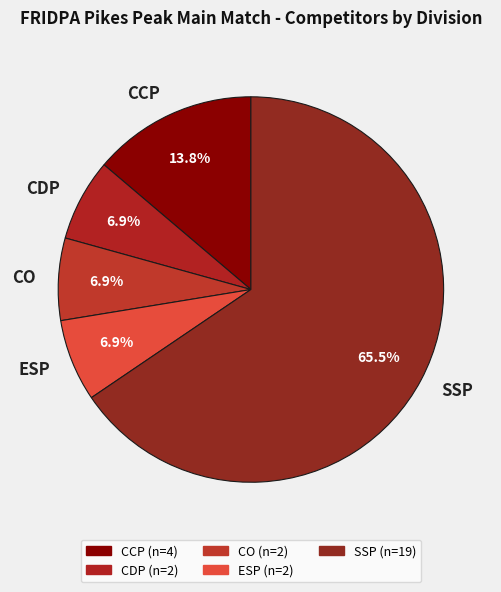

How many segments does this pie chart have?

5